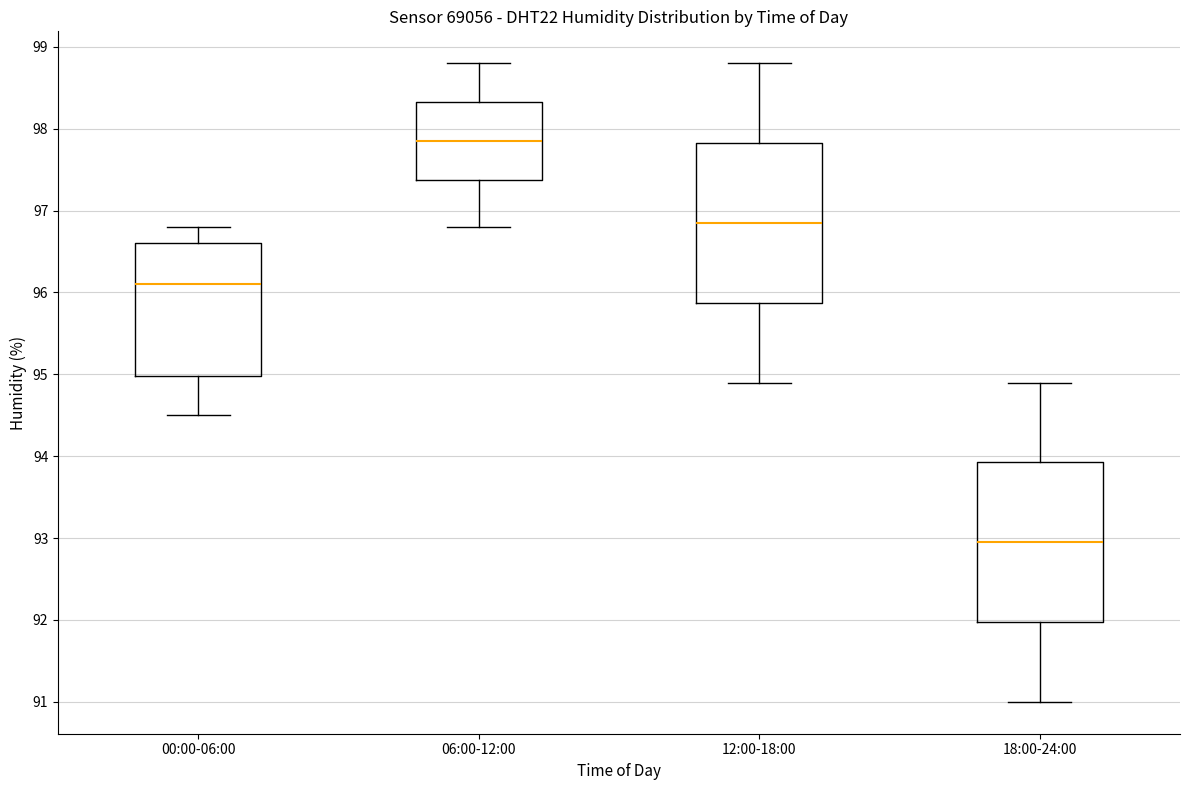

Where is the upper edge of the box for 06:00-12:00 on the y-axis? The values are not printed on the chart, so give them approximately, as read against the axis.

98.3